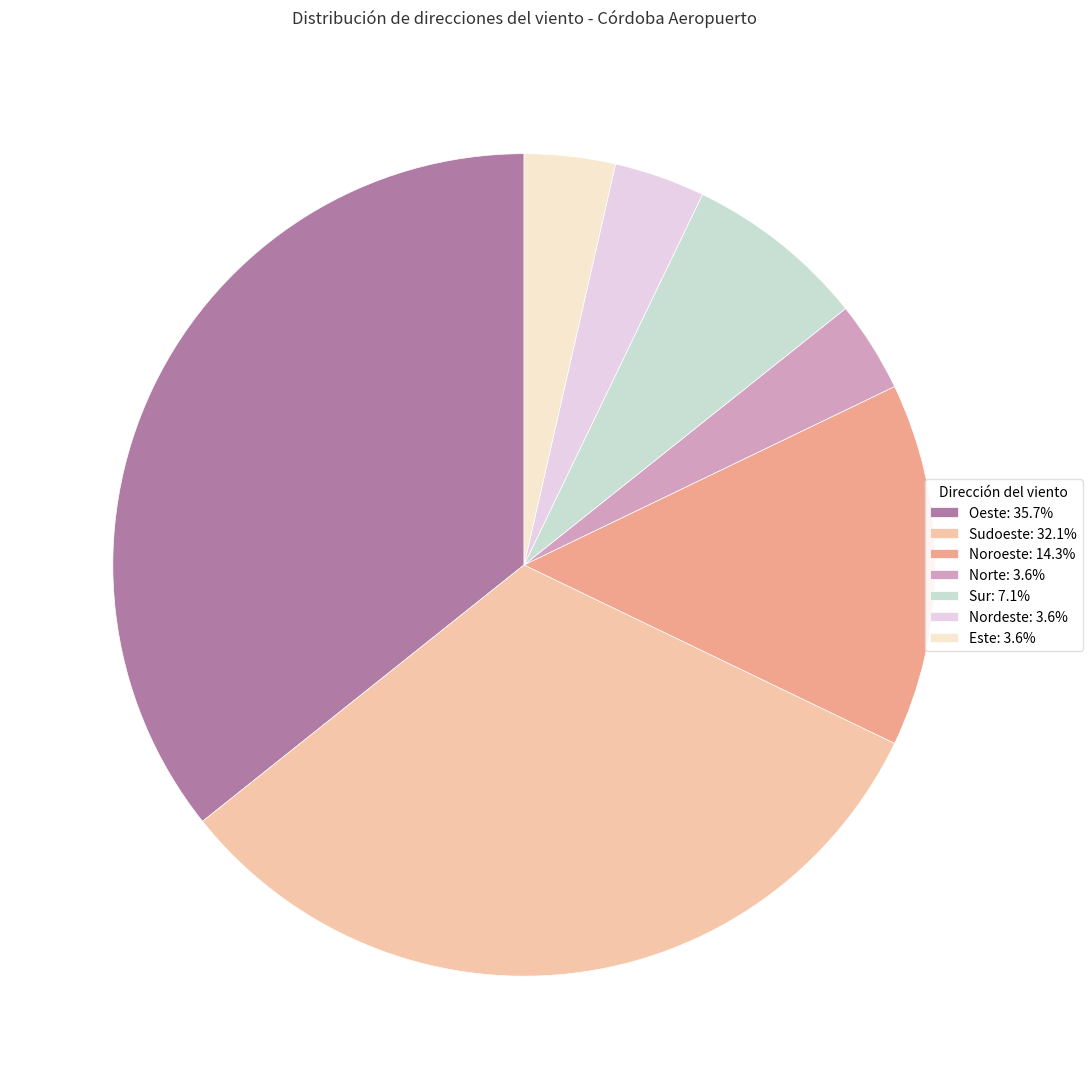

Does any single category account for the majority?

No